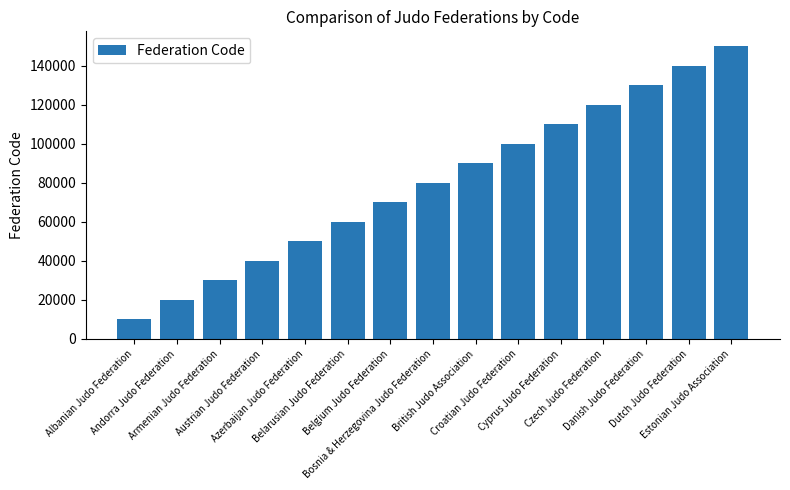

What is the approximate value at Belgium Judo Federation, to the nearest 100?

70000